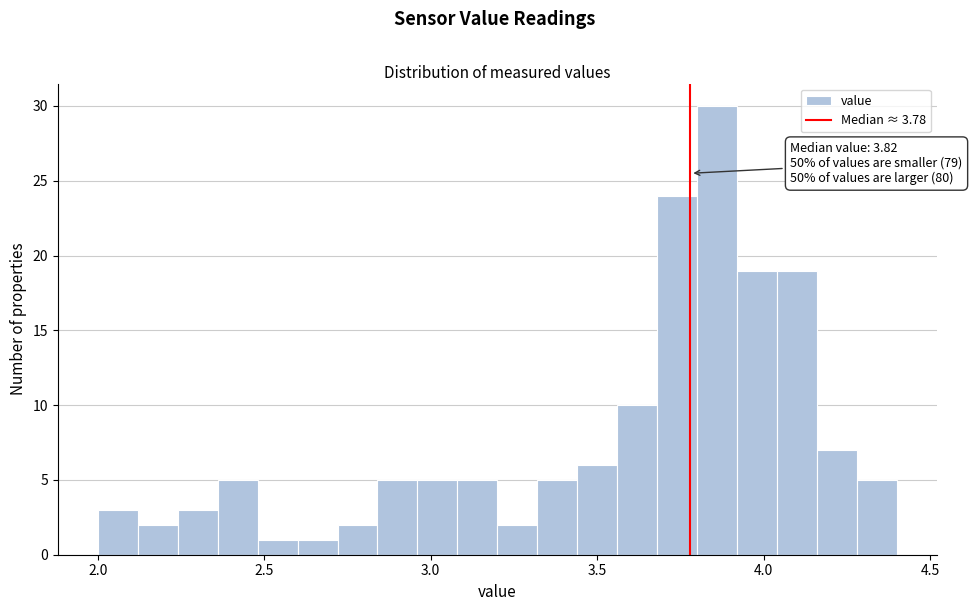

Around what value on the x-axis is the tallest bar? Give the approximate position of its centre, as read against the axis.

3.85